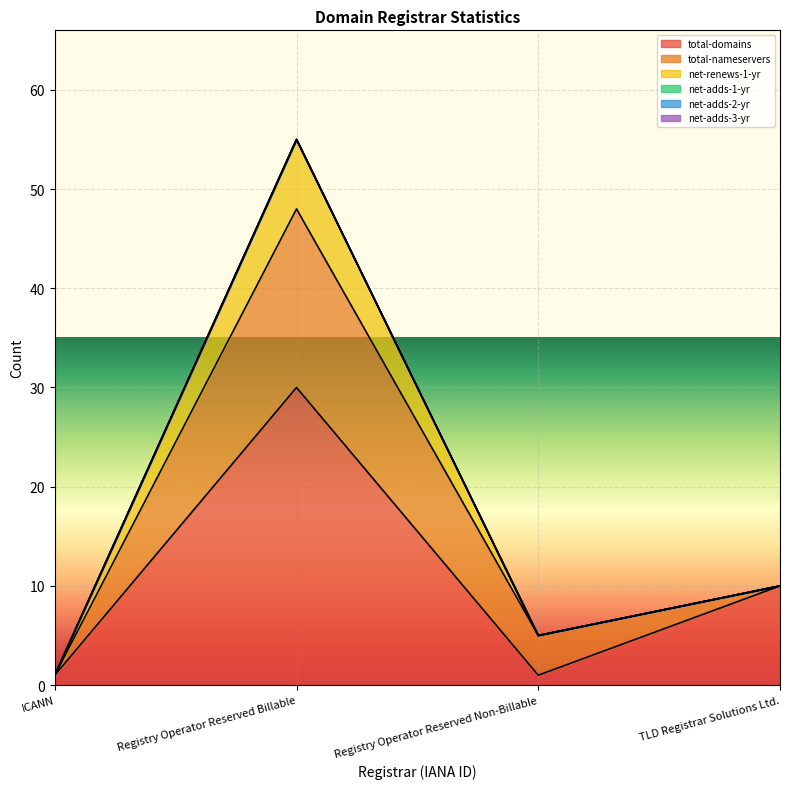

What is the label of the 1st point from the right?

TLD Registrar Solutions Ltd.